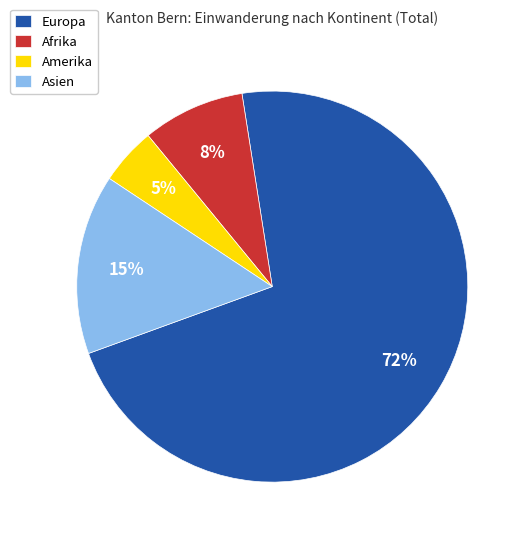

Between Asien and Afrika, which is larger?

Asien